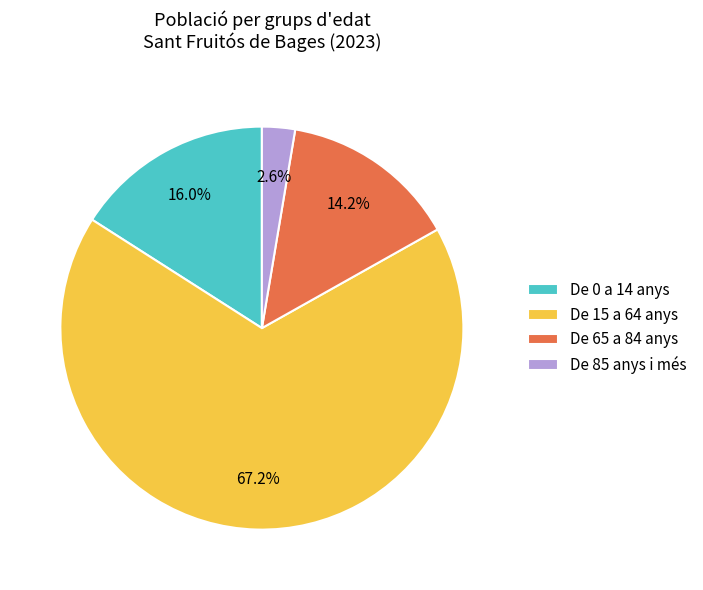

Is the sum of De 65 a 84 anys and De 0 a 14 anys greater than half?

No